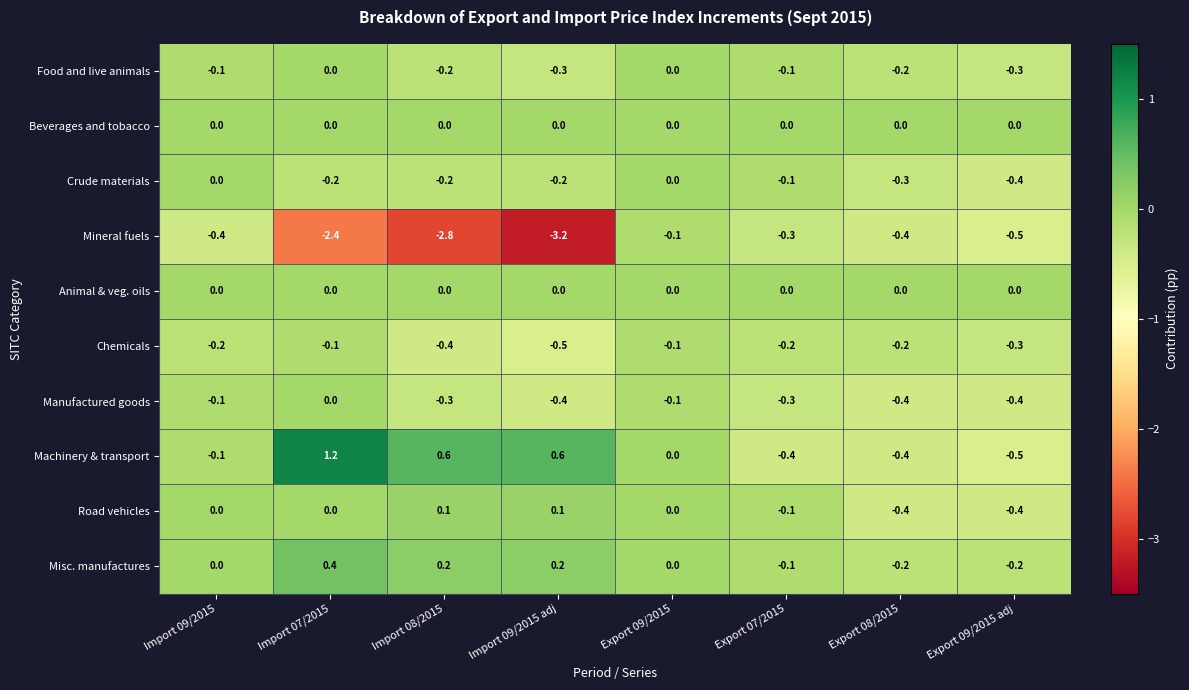

How many categories are shown in the chart?

8